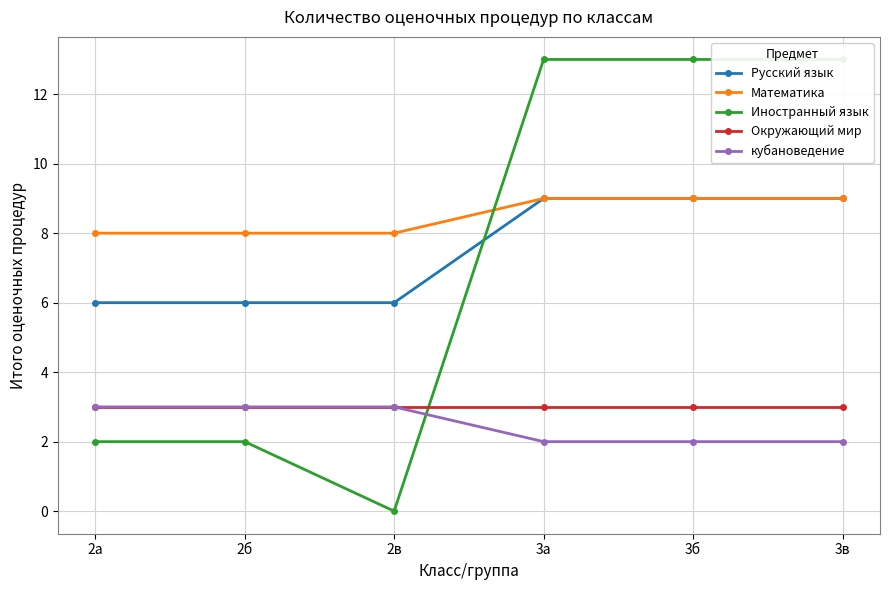

Which series has the largest total across all categories?

Математика